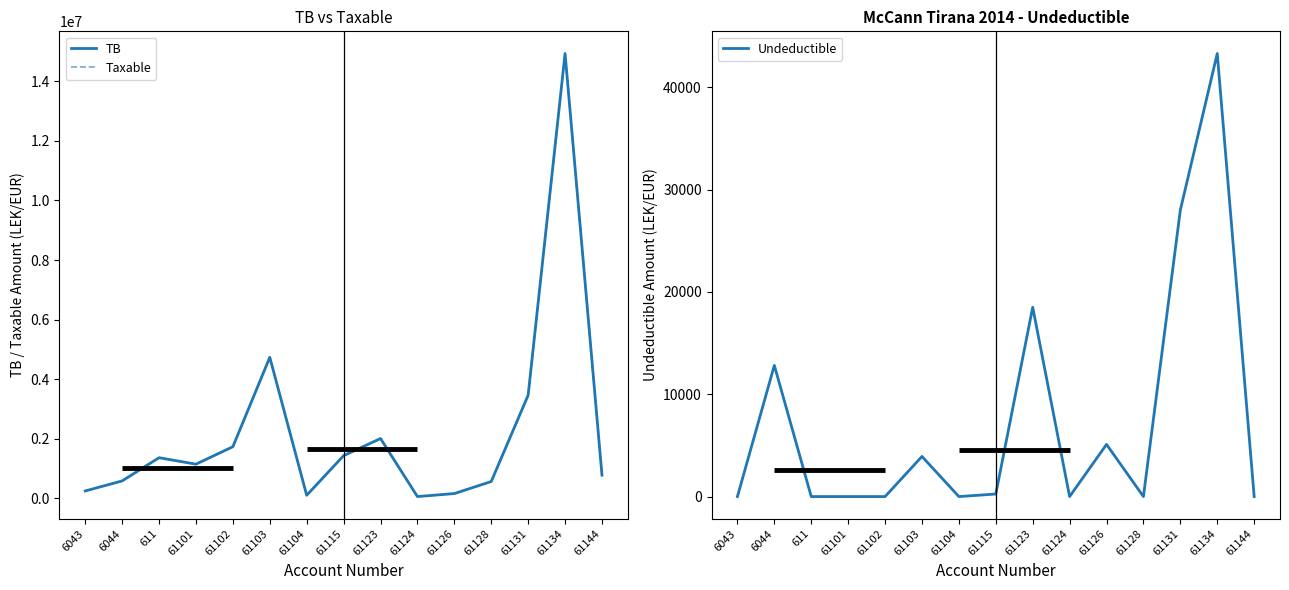

True or false: Taxable has more than 2 points higher than both neighbors.

True